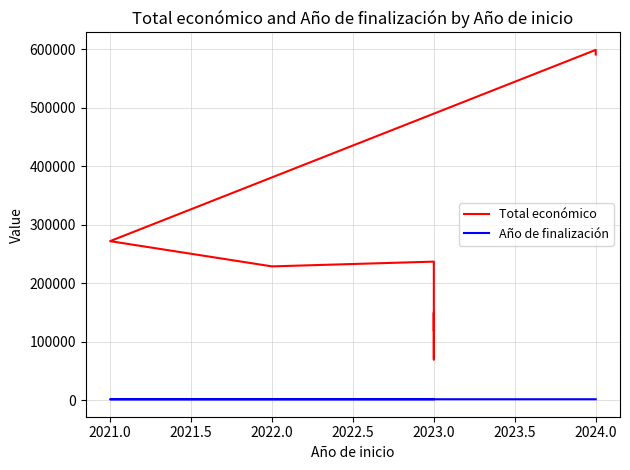

What is the maximum value for Total económico?

598609